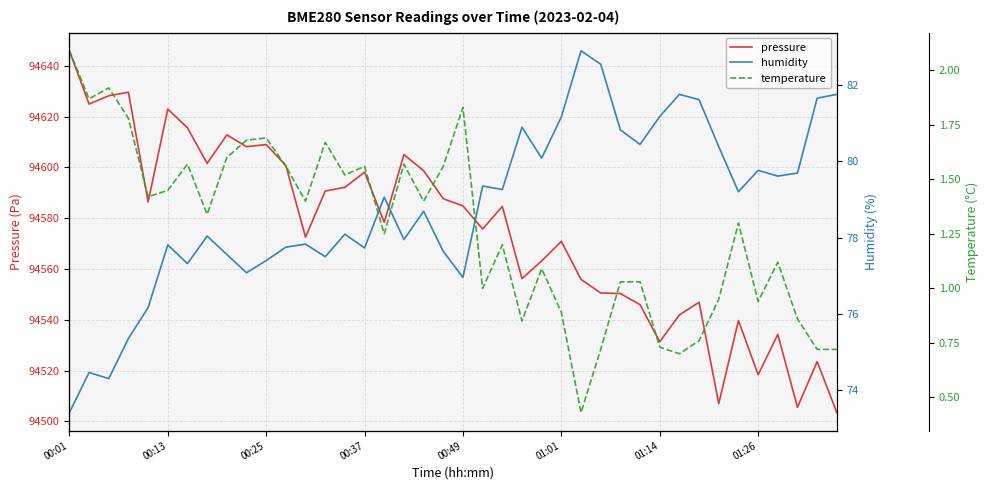

Is the value of humidity at 23 greater than the value of temperature at 34?

Yes